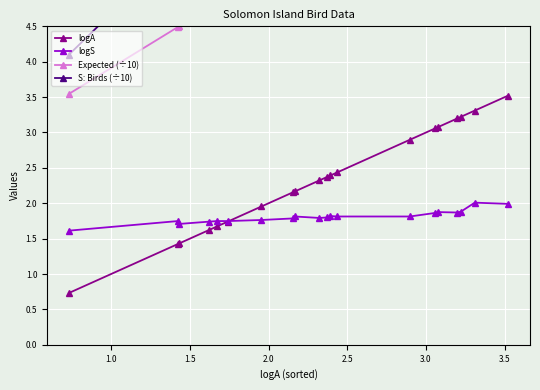

Reading right to left, list all the values displayed in this chart.

logA: 3.5	3.3	3.2	3.2	3.1	3.1	2.9	2.4	2.4	2.4	2.3	2.2	2.2	2.0	1.7	1.7	1.6	1.4	1.4	0.7
logS: 2.0	2.0	1.9	1.9	1.9	1.9	1.8	1.8	1.8	1.8	1.8	1.8	1.8	1.8	1.7	1.7	1.7	1.7	1.7	1.6
Expected (÷10): 9.2	8.5	8.3	8.2	7.9	7.8	7.4	6.3	6.2	6.2	6.1	5.8	5.8	5.4	5.0	4.9	4.8	4.5	4.5	3.5
S: Birds (÷10): 9.8	10.2	7.6	7.4	7.5	7.3	6.5	6.5	6.6	6.3	6.2	6.5	6.1	5.8	5.6	5.6	5.5	5.1	5.6	4.1